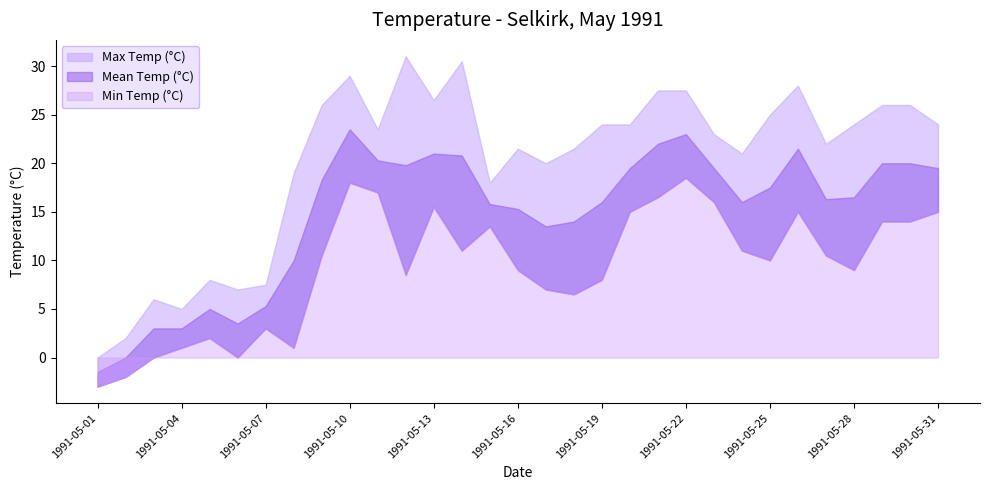

At which category is the sum across all series the highest?

1991-05-10